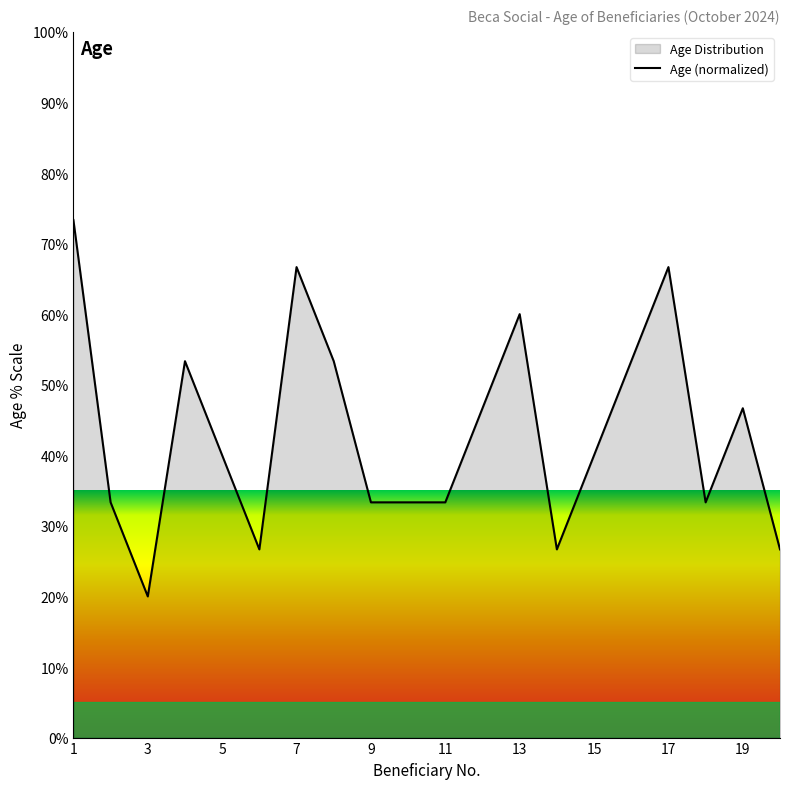

The chart shows a value of 25.1 at 17. True or false?

False